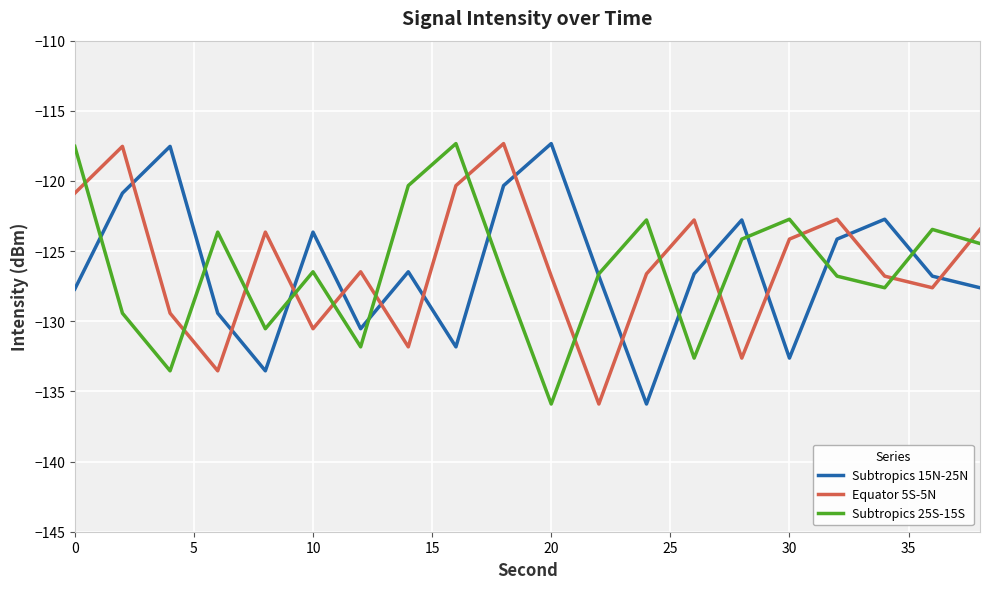

What is the average value of the Subtropics 25S-15S series?

-126.2